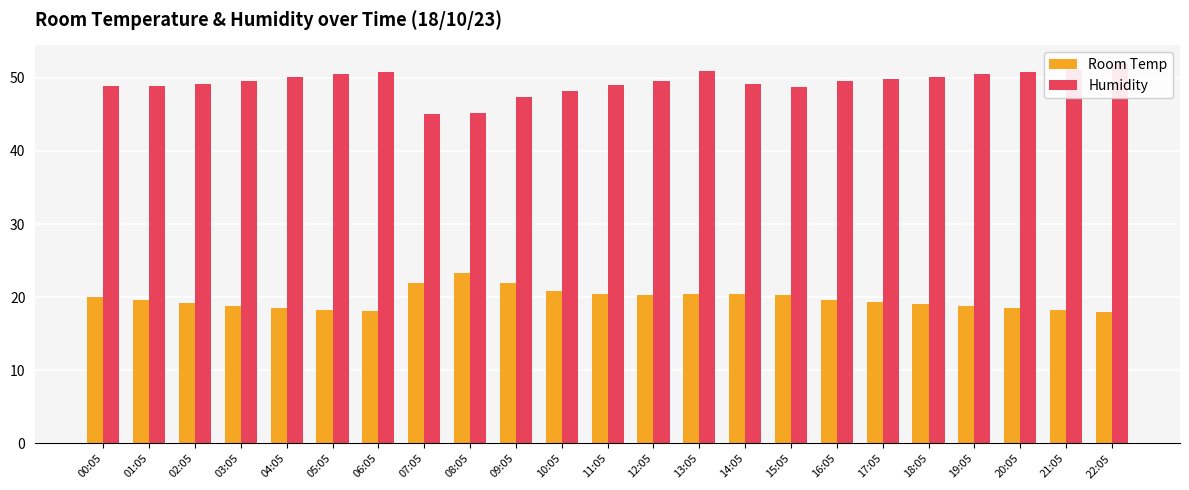

How many bars are there in each group?

2